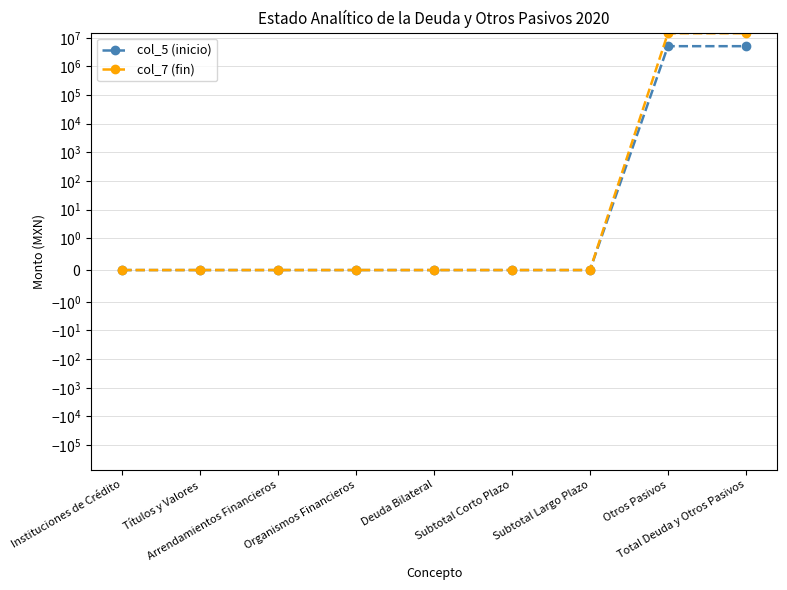

What position from the right is Organismos Financieros?

6